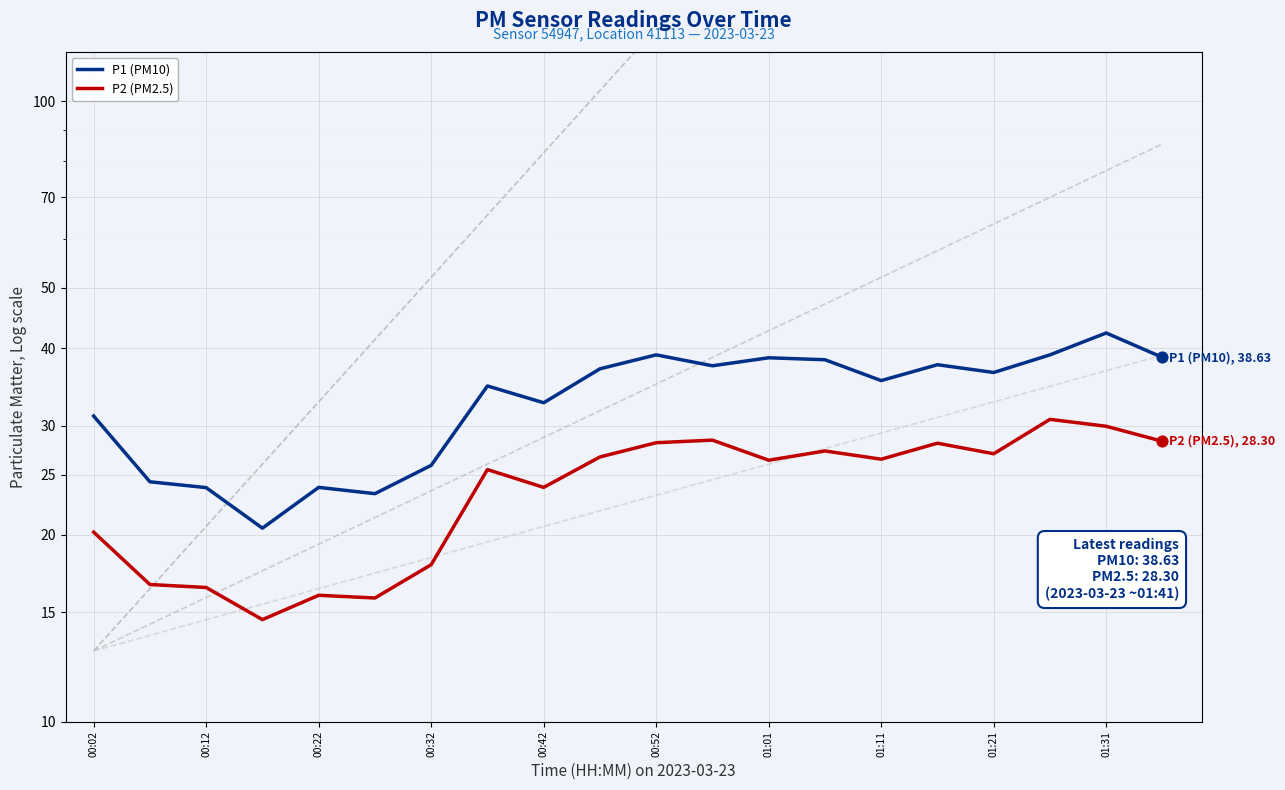

At how many categories does at least one series exceed 19?

20